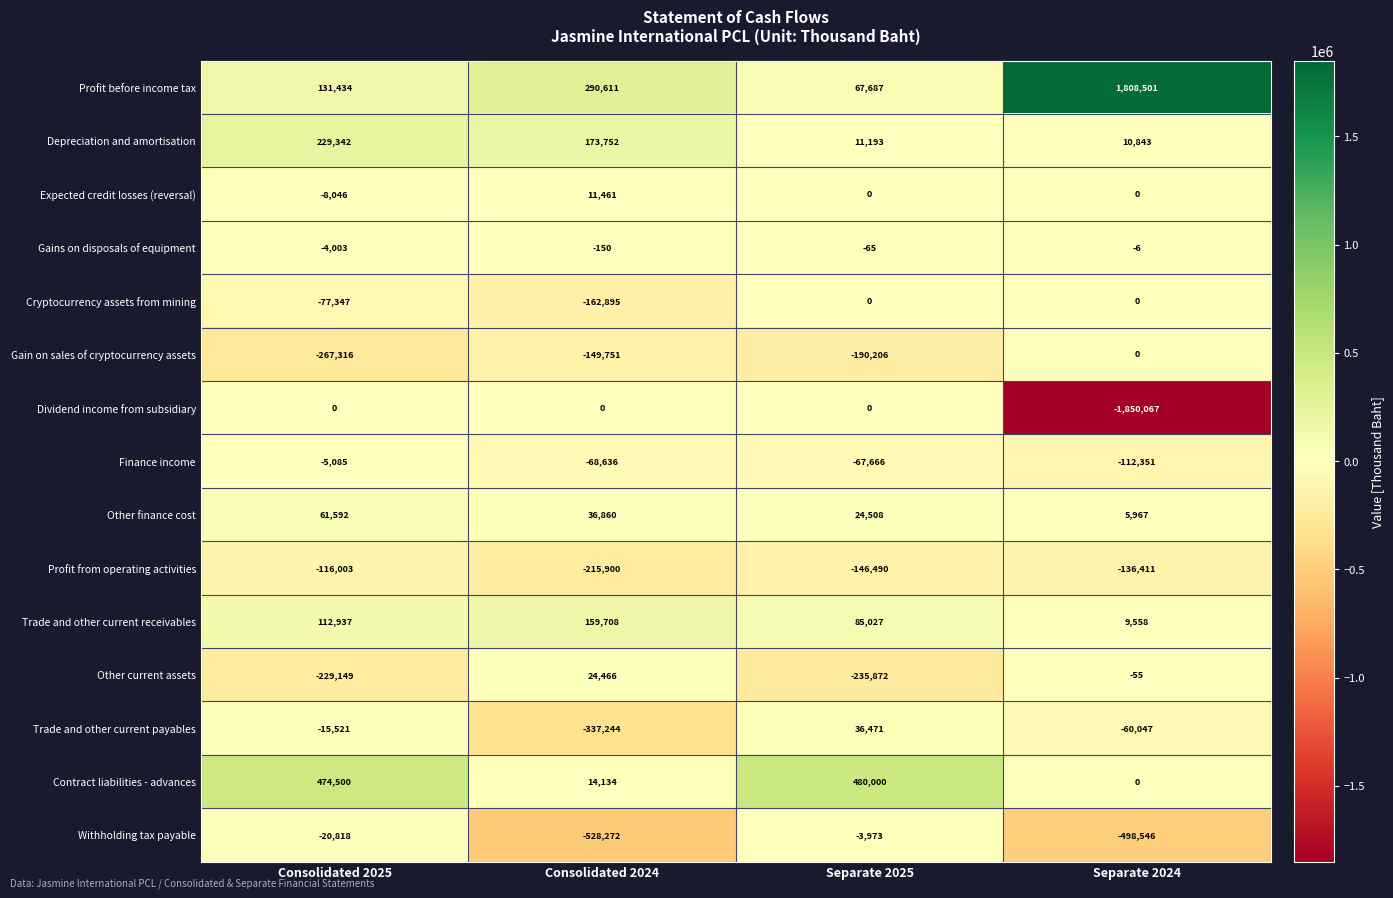

How many series are shown in this chart?

15